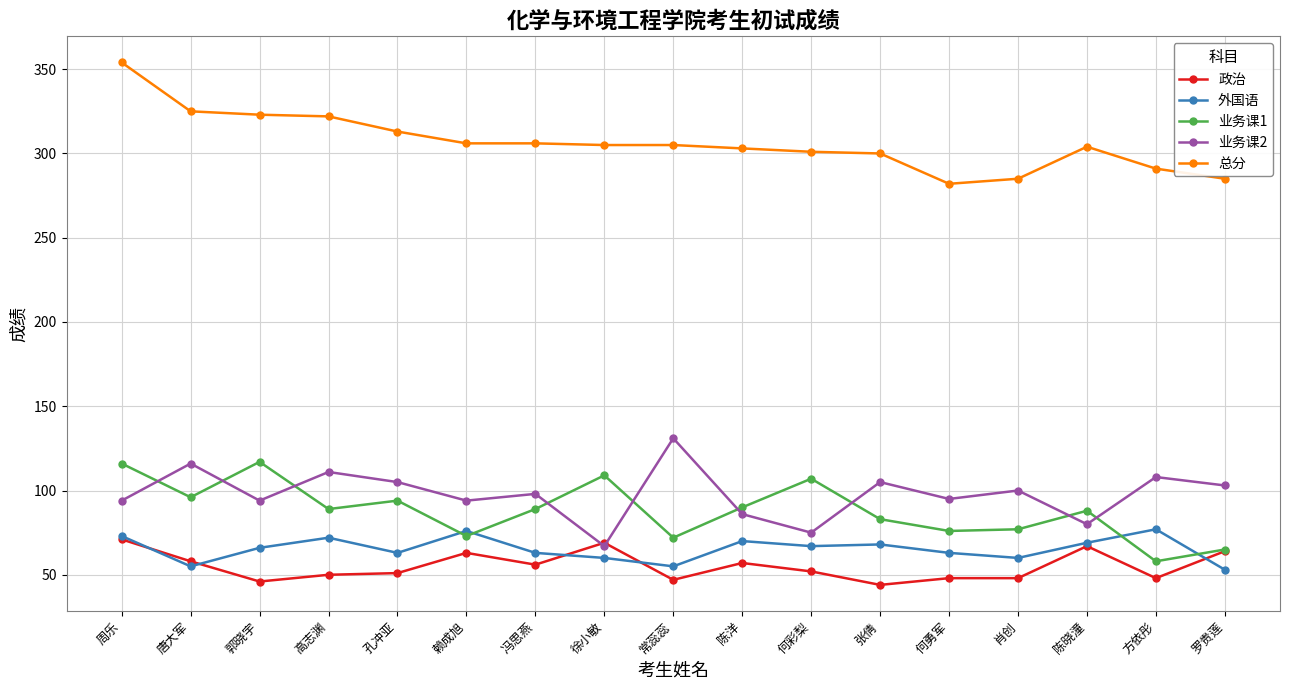

What is the difference between the maximum and second lowest values in the 业务课2 series?

56